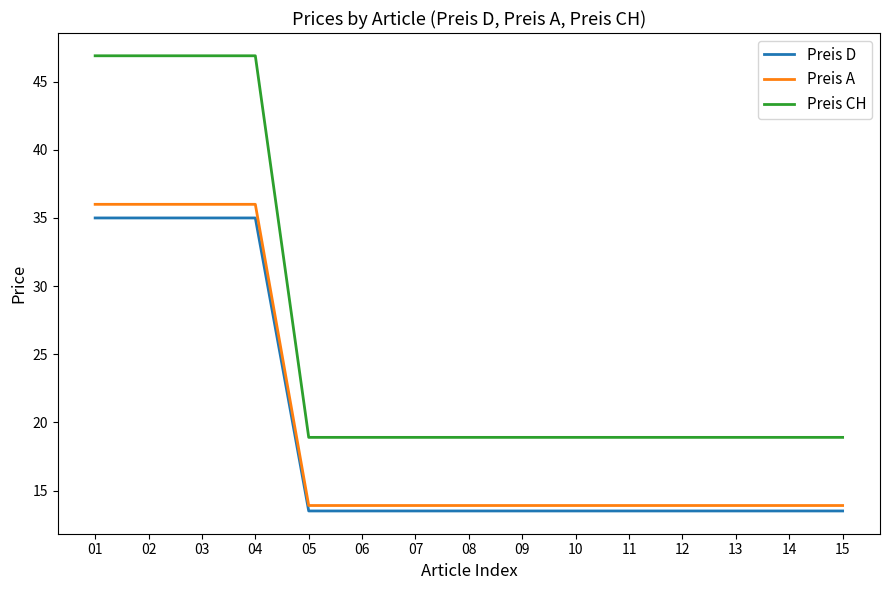

True or false: Preis A has a value of 63.1 at 04.

False